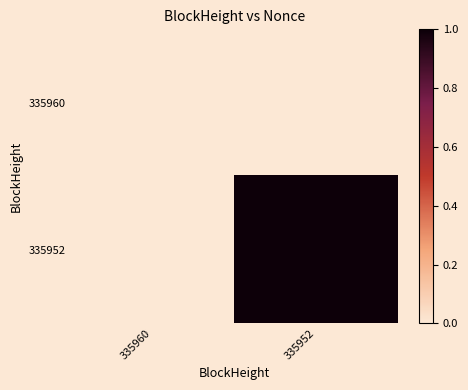

Between 335952 and 335960, which is larger?

335952